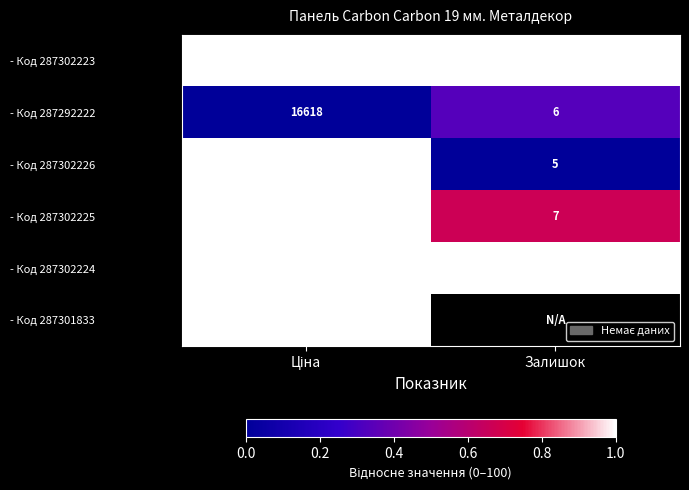

Where is - Код 287302223 nearest to the value 9775?

Залишок